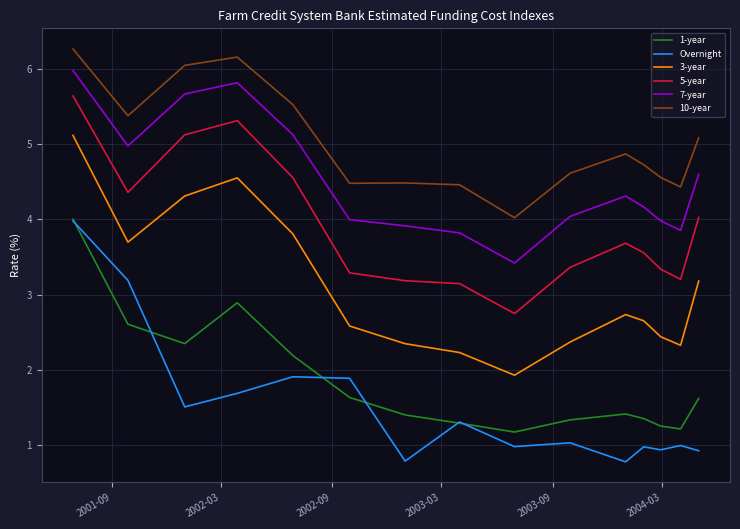

How many interior local valleys does the 1-year series have?

3